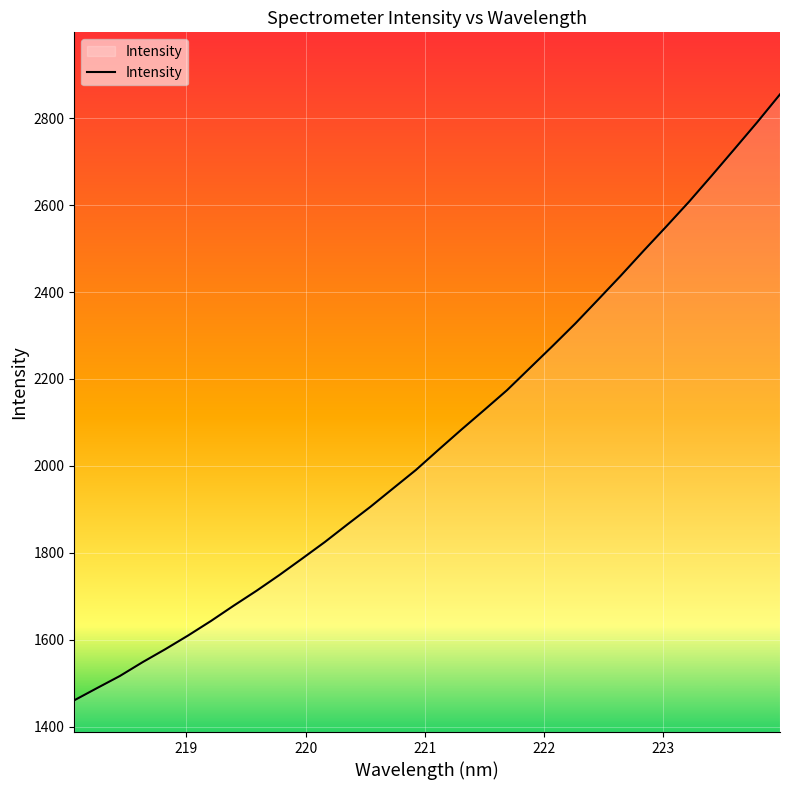

What is the greatest value displayed?

2855.0